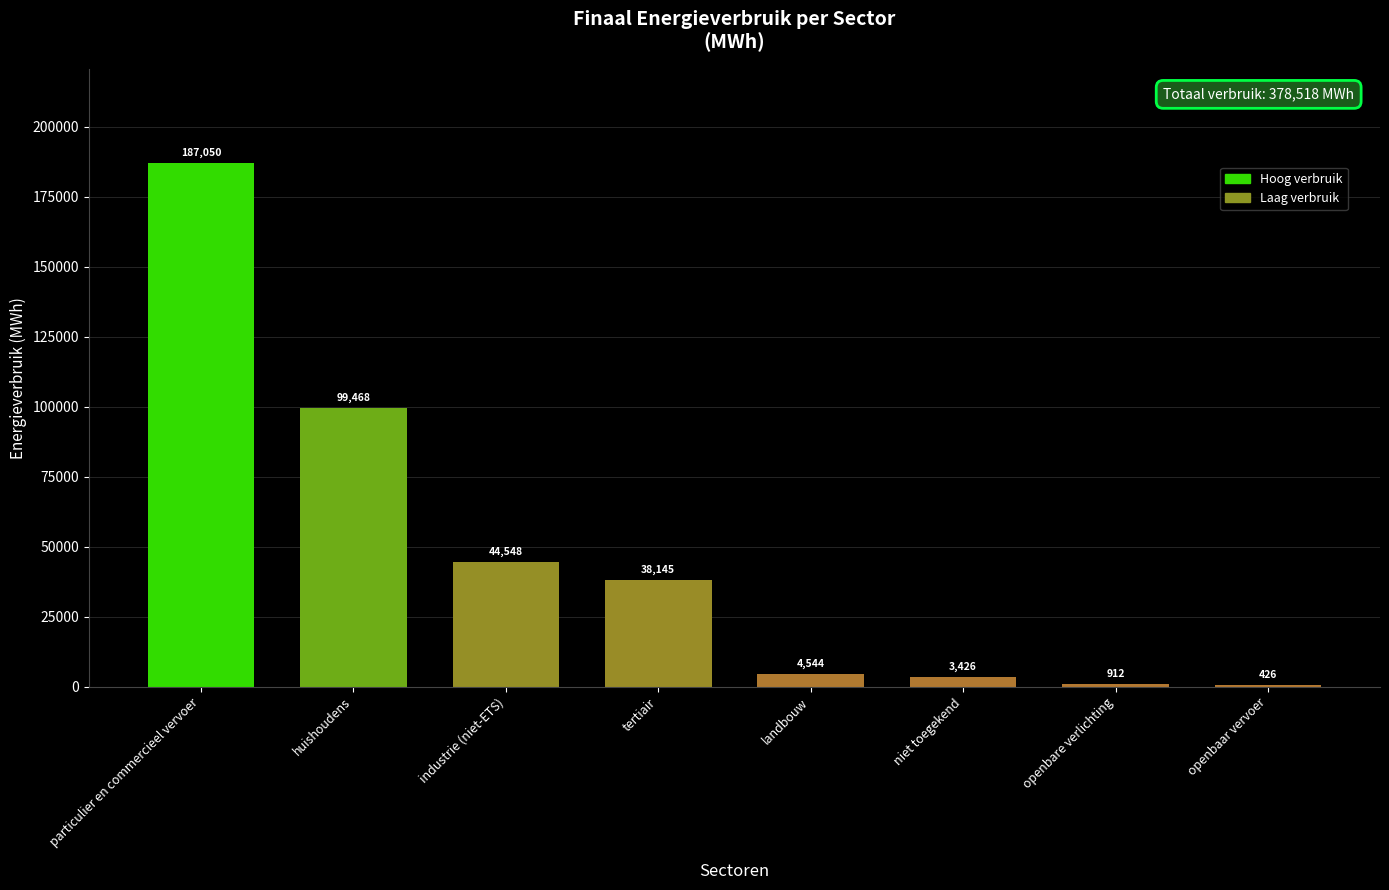

At which label is the value closest to 93737?

huishoudens